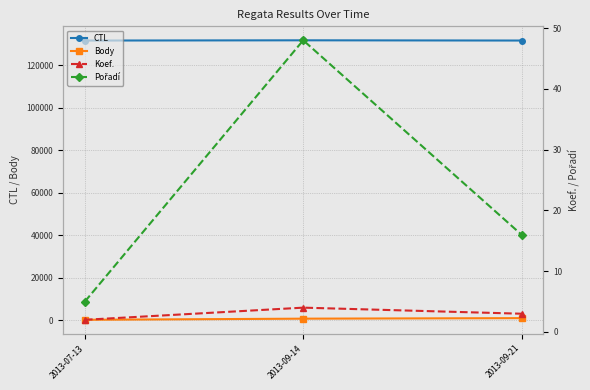

The value of Koef. at 2013-07-13 is 1. True or false?

False